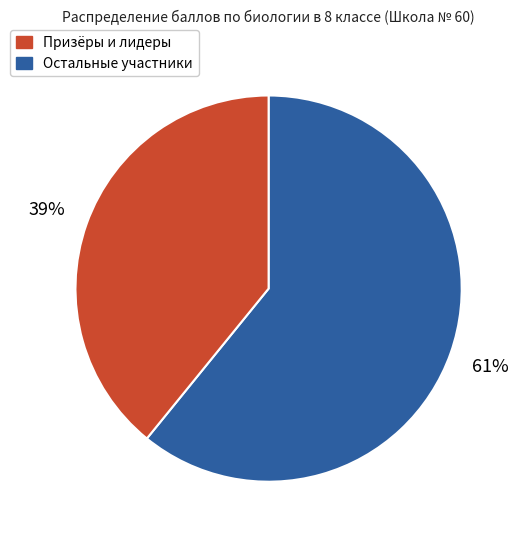

Is there any slice that represents more than half of the pie?

Yes